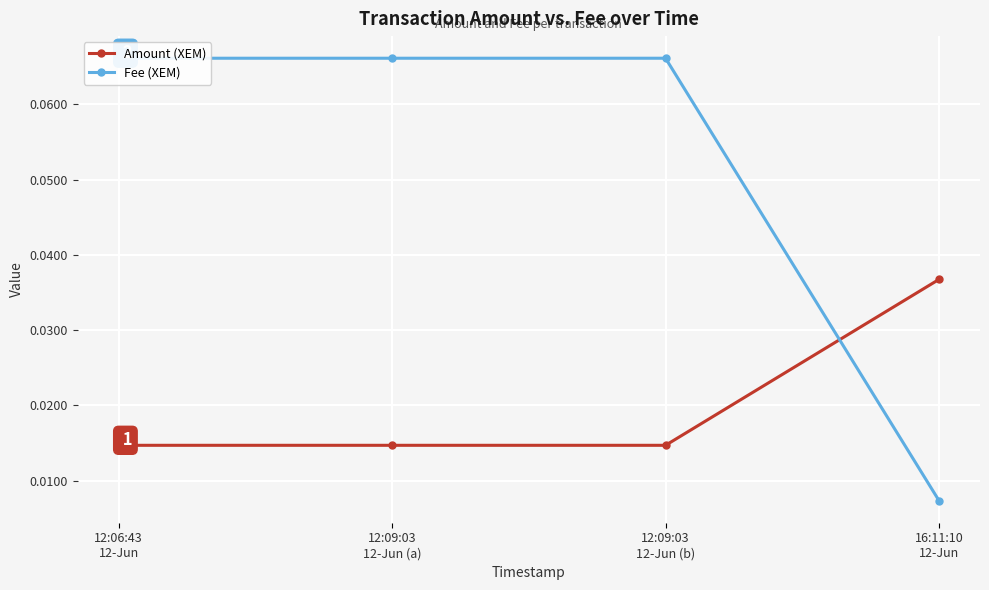

What is the greatest value displayed?

0.1